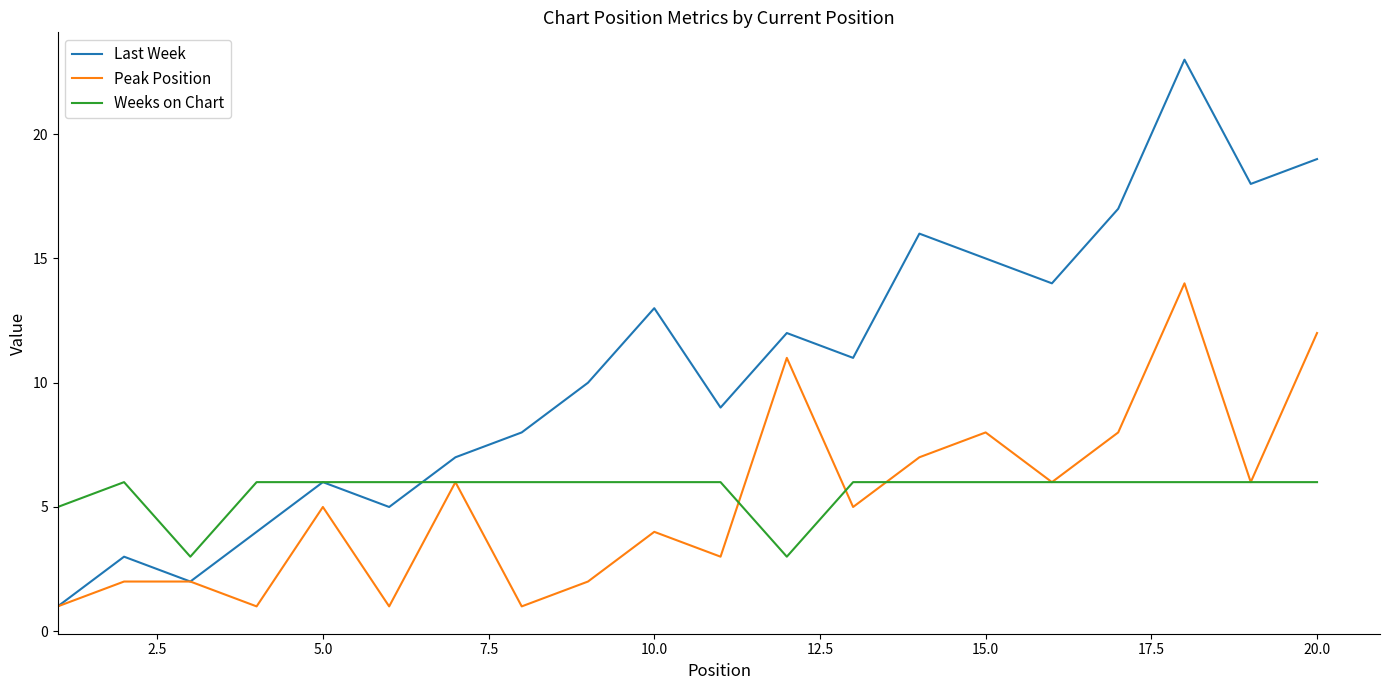

What is the highest value of the Weeks on Chart series?

6